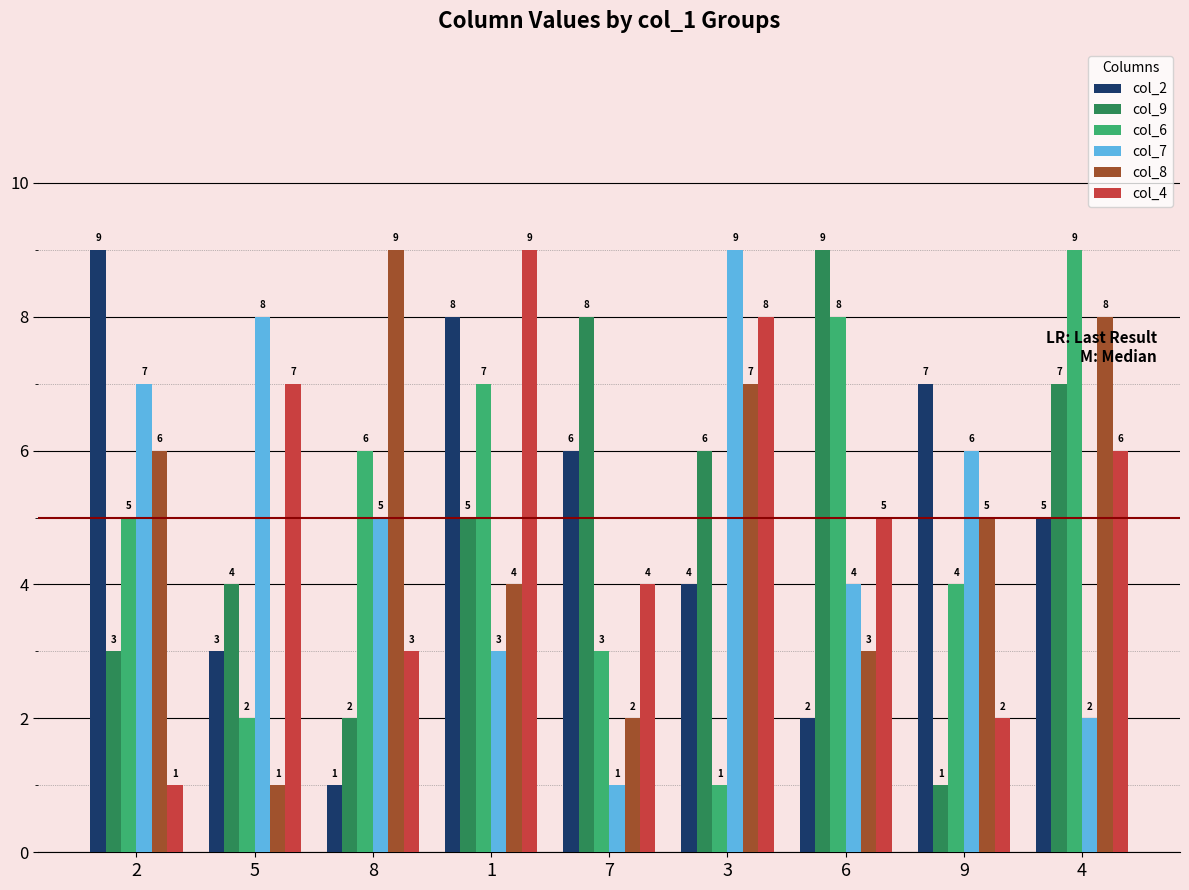

How many data points does each series have?

9